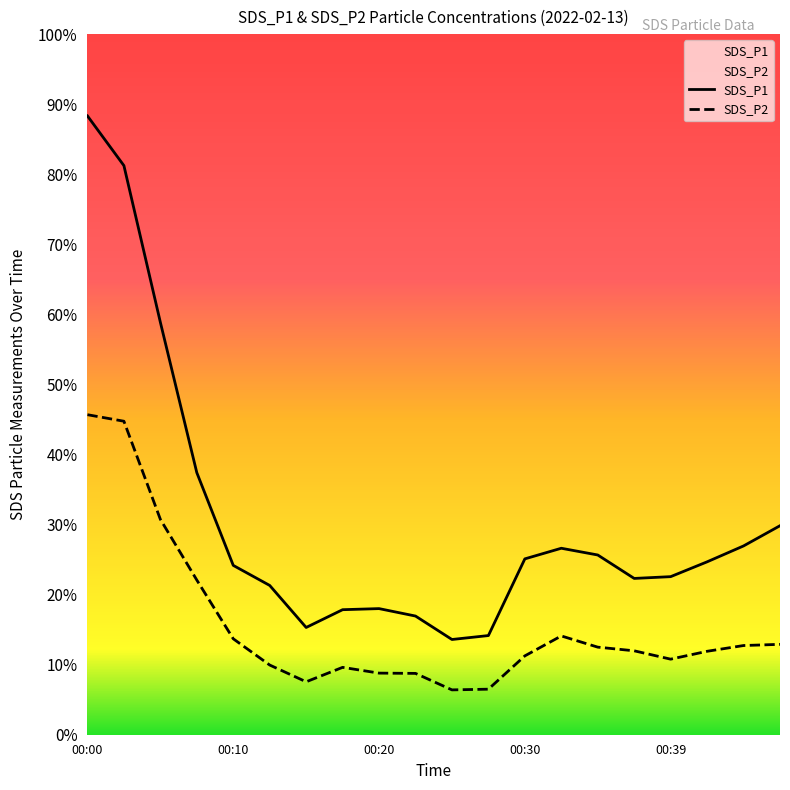

Rank the series by their maximum value, from highest to lowest.

SDS_P1, SDS_P2